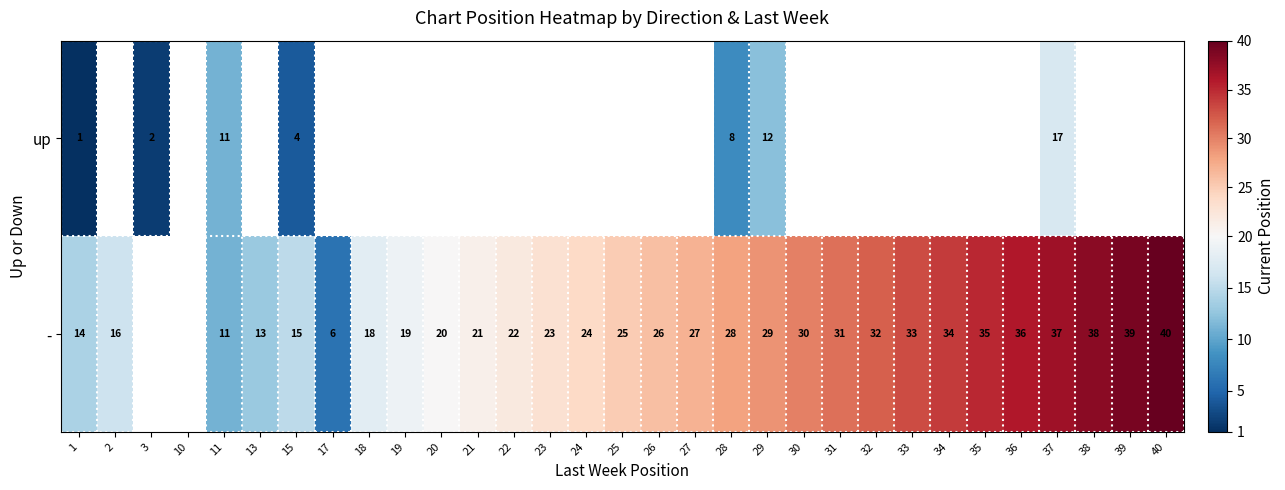

What is the sum of the - values at 25 and 32?

57